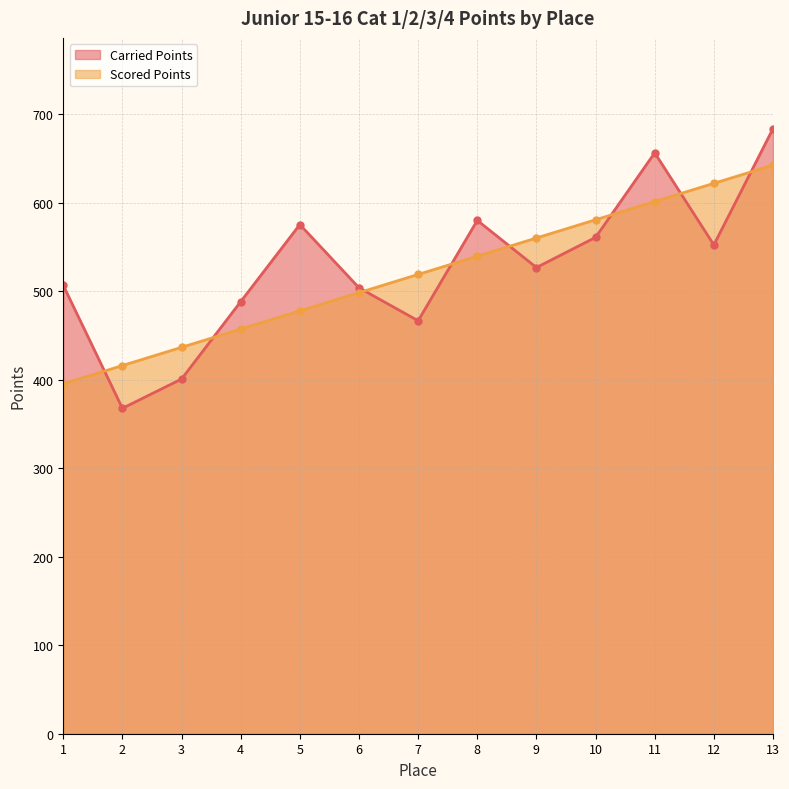

How many values in the Carried Points series exceed 526?

7